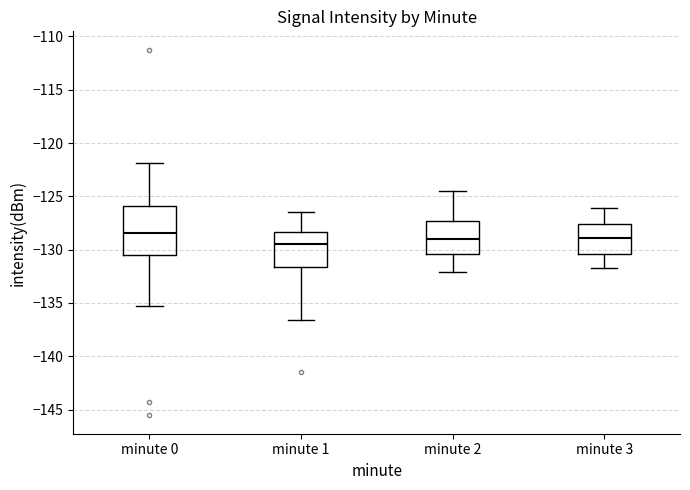

Where does the lower whisker of the box for minute 1 end on the y-axis? The values are not printed on the chart, so give them approximately, as read against the axis.

-136.5